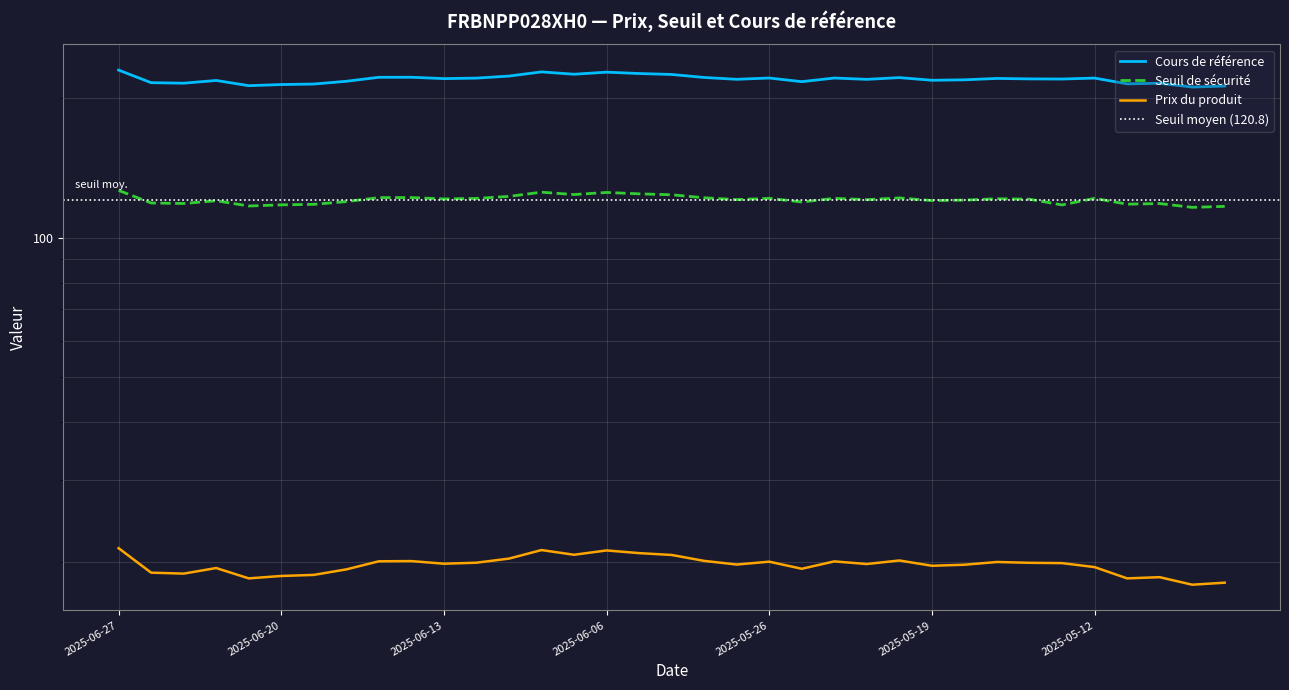

How many interior local valleys does the Seuil de sécurité series have?

11